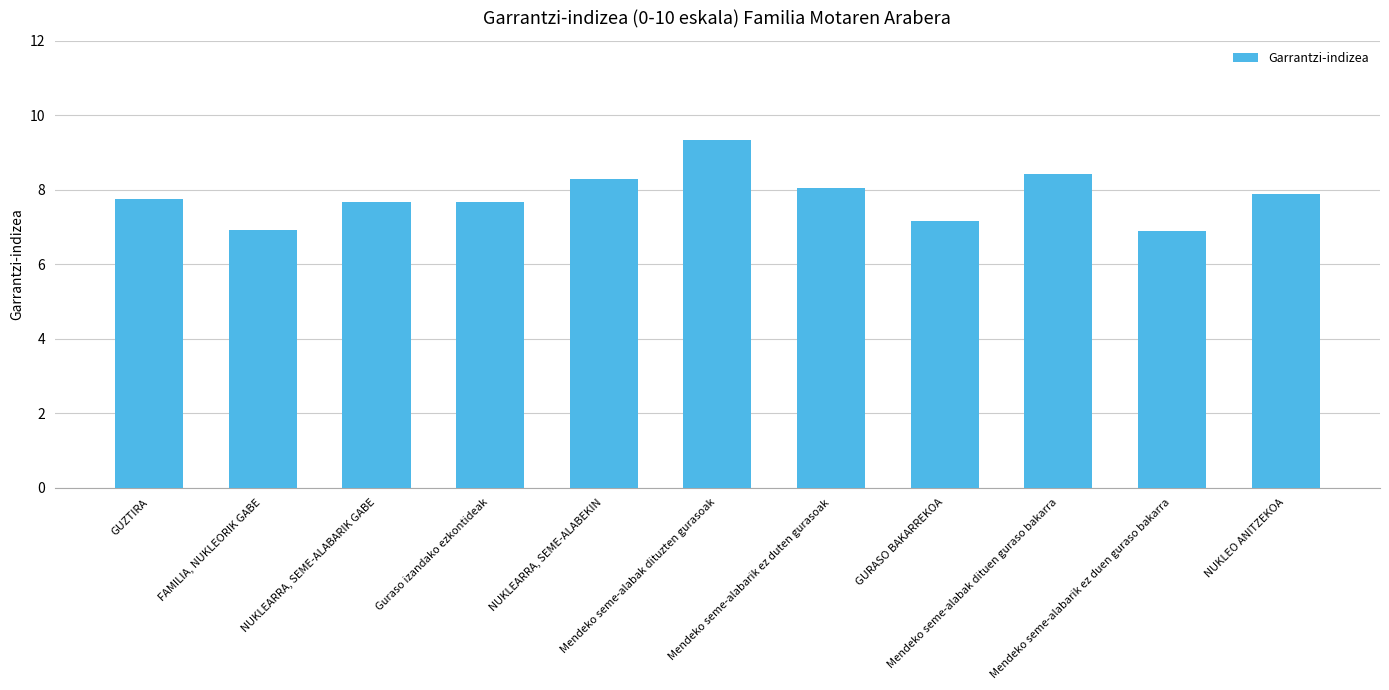

What is the value of the 3rd bar from the left?

7.7